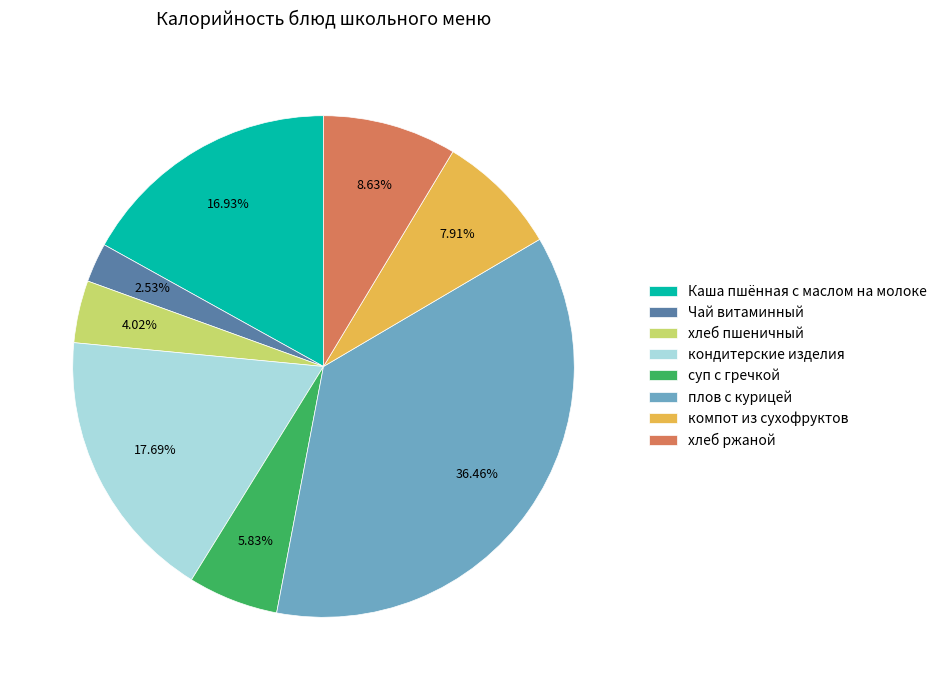

Which slice is the largest?

плов с курицей